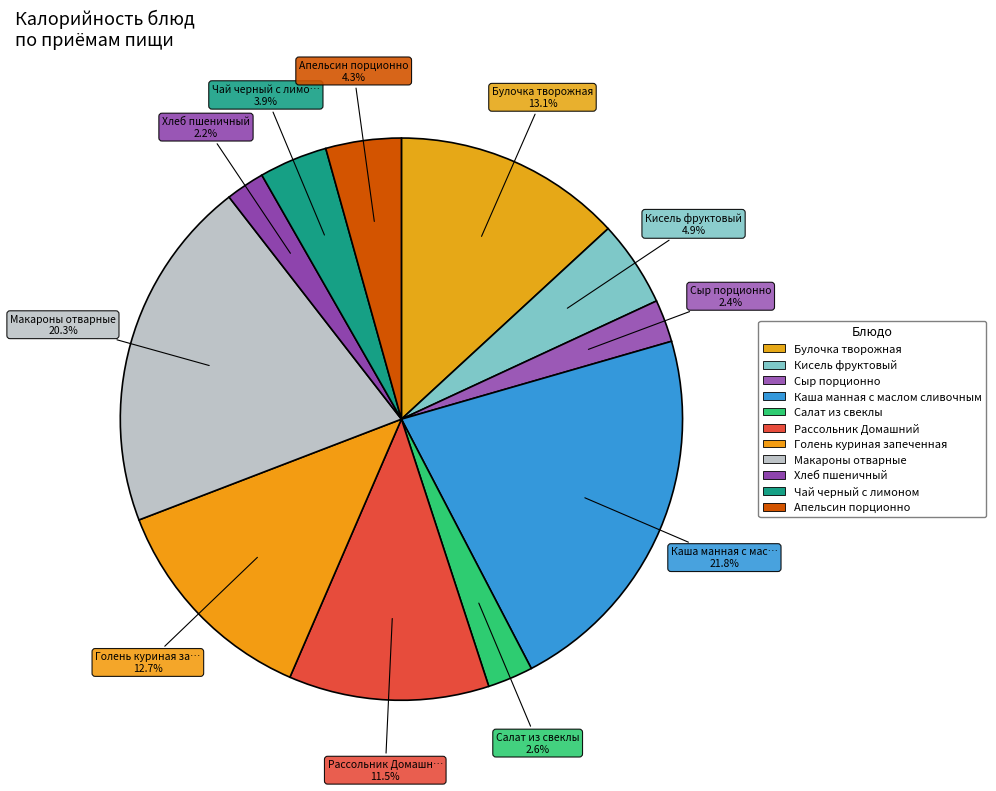

How many slices are in this pie chart?

11